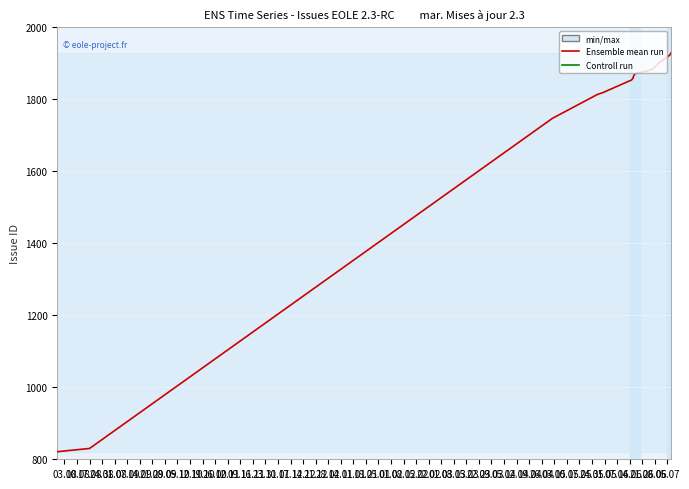

What is the difference between the second highest and second lowest values in the Ensemble mean run series?

1095